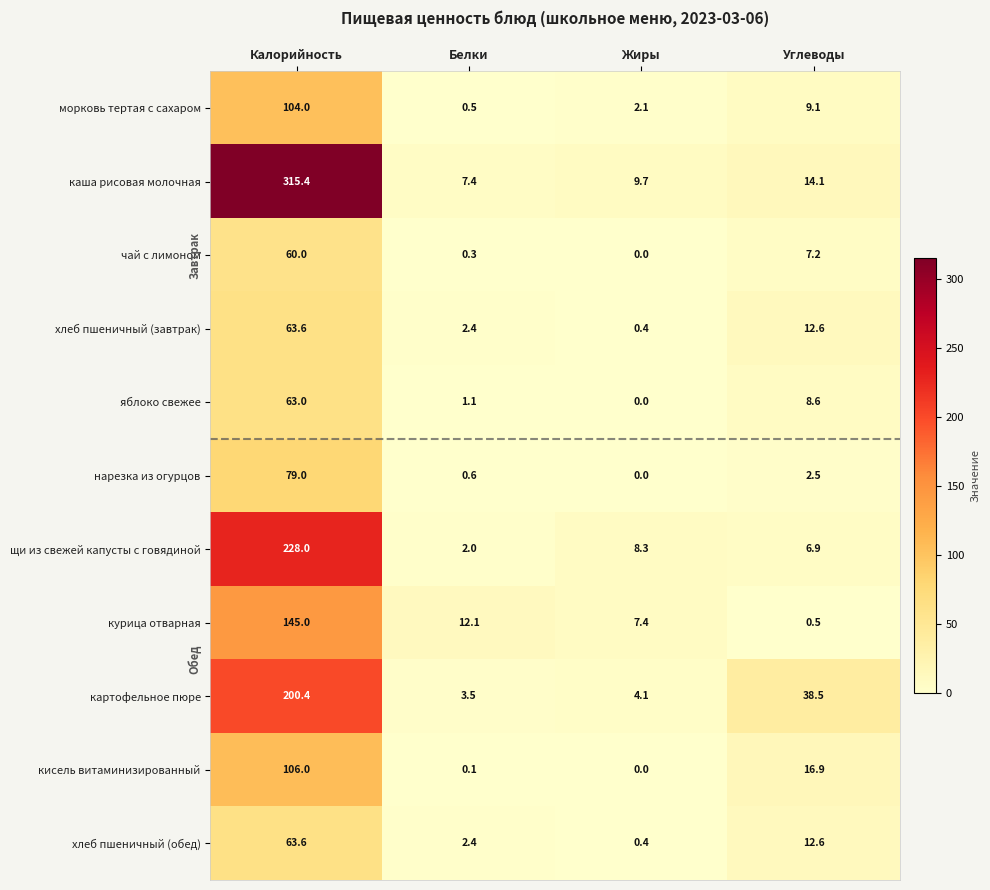

What value does the курица отварная series have at Жиры?

7.4